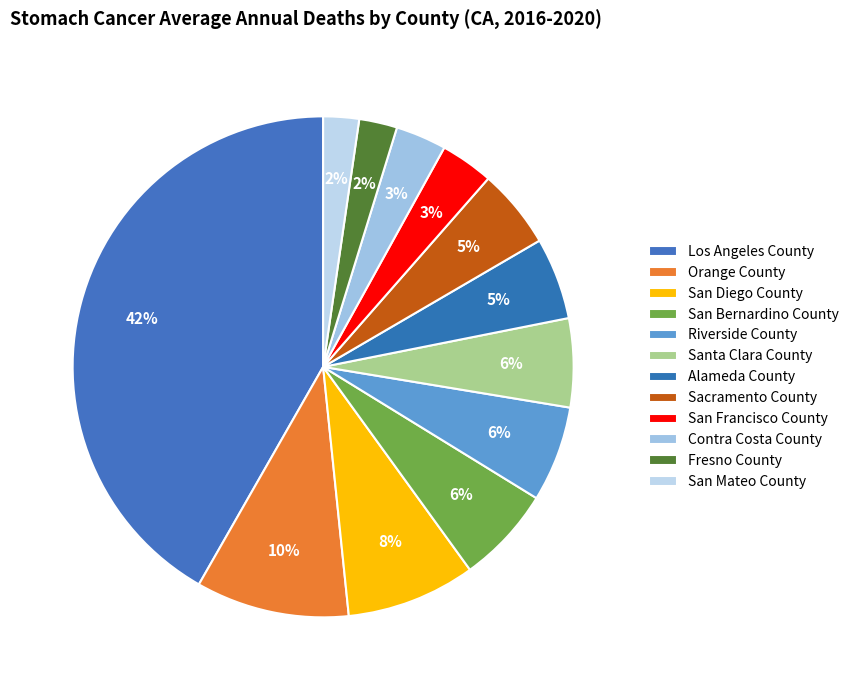

How many segments does this pie chart have?

12